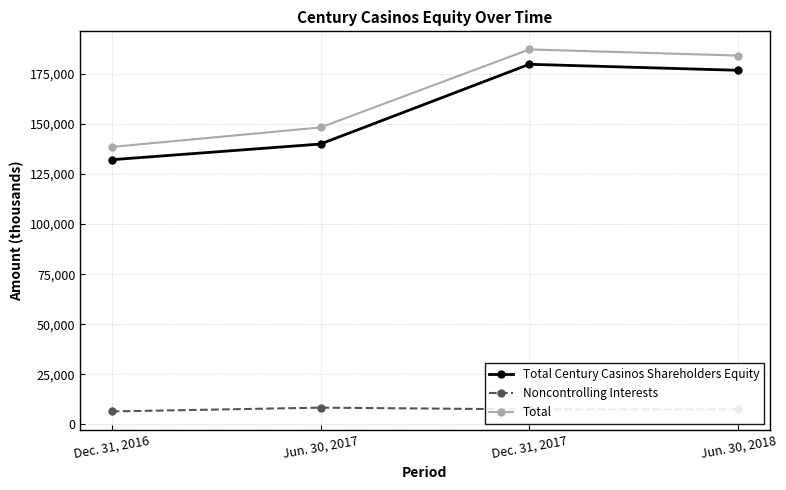

At which category is the sum across all series the highest?

Dec. 31, 2017